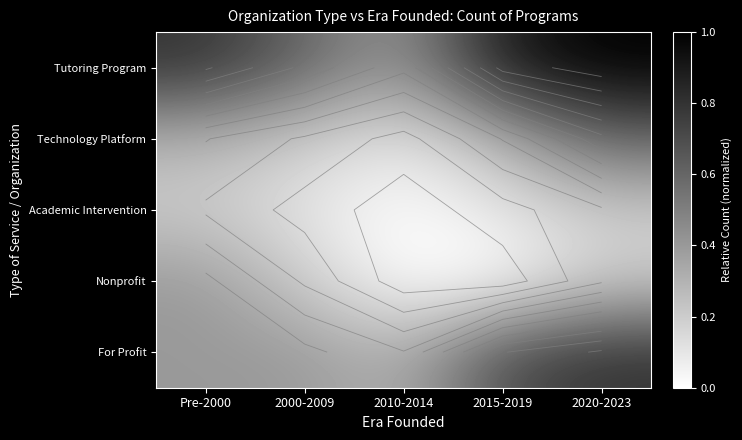

At 2015-2019, list the series in order from smallest to largest.

Nonprofit, Academic Intervention, Technology Platform, For Profit, Tutoring Program